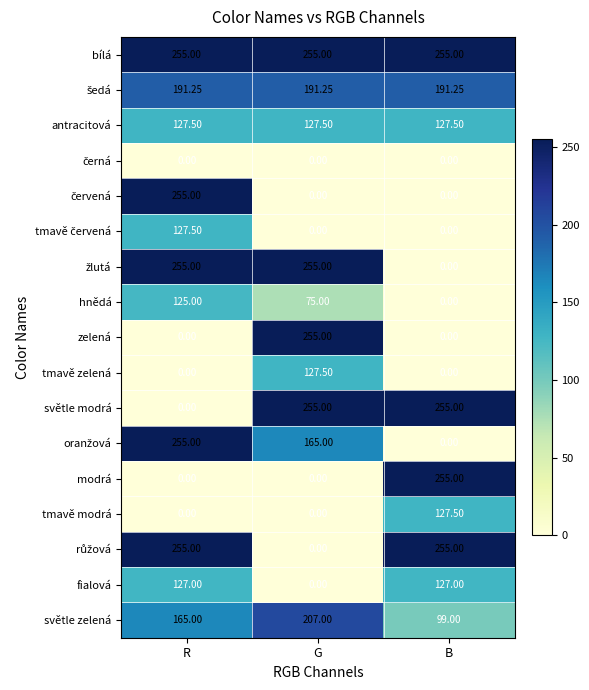

Which series has the largest total across all categories?

bílá